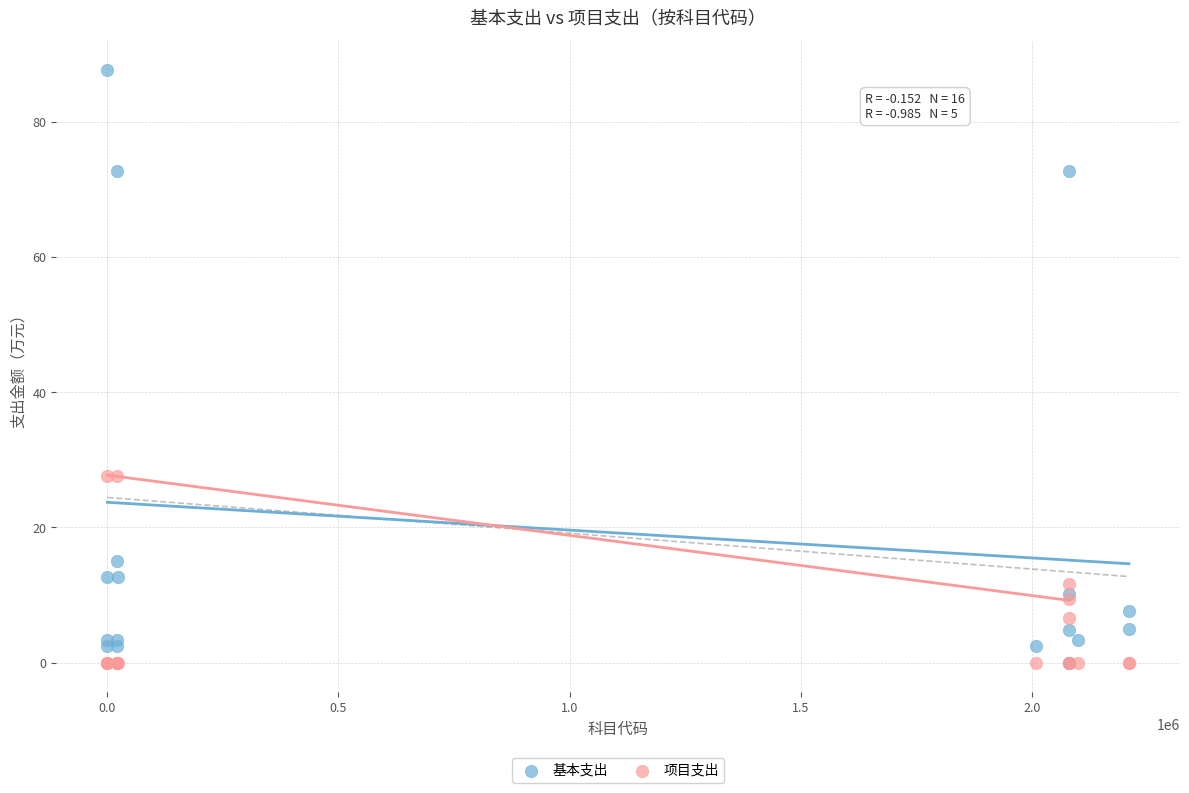

What are all the series names shown in the legend?

基本支出, 项目支出